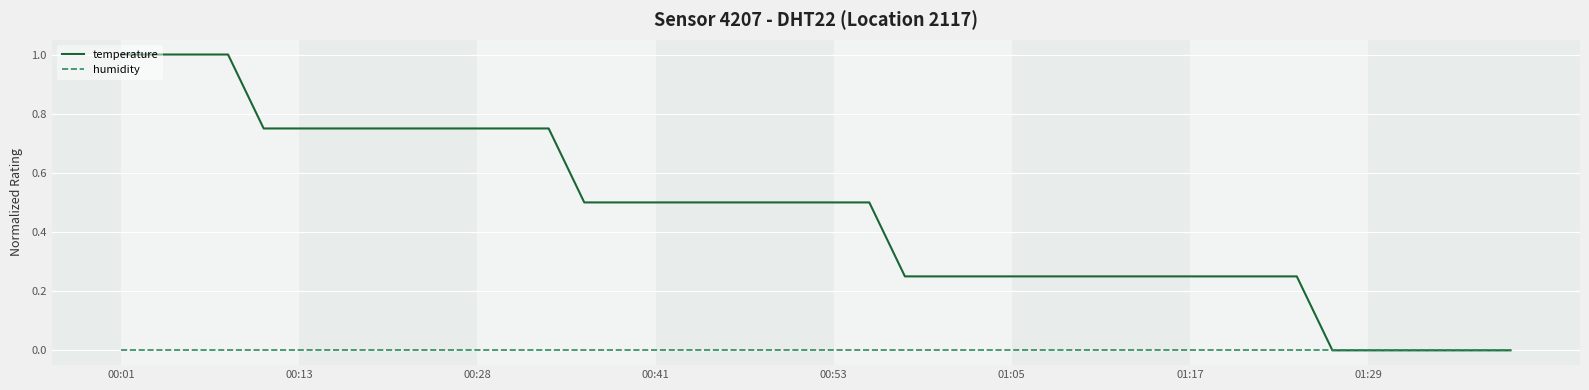

Which series has the largest total across all categories?

temperature